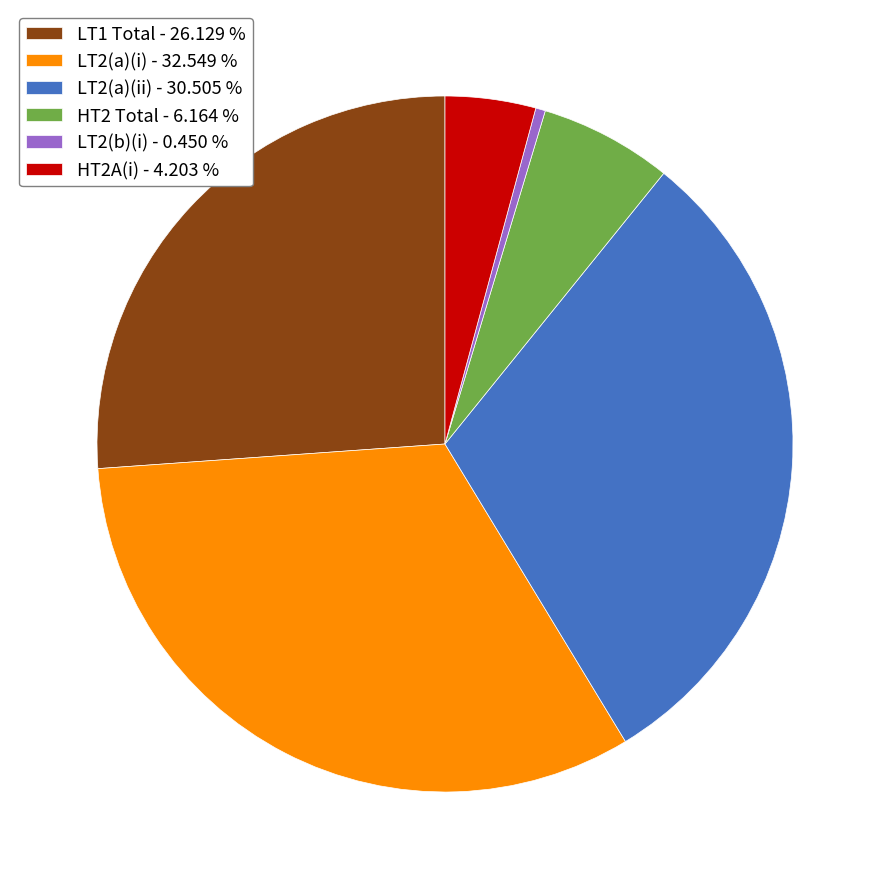

Is the sum of LT2(a)(ii) - 30.505 % and HT2 Total - 6.164 % greater than half?

No